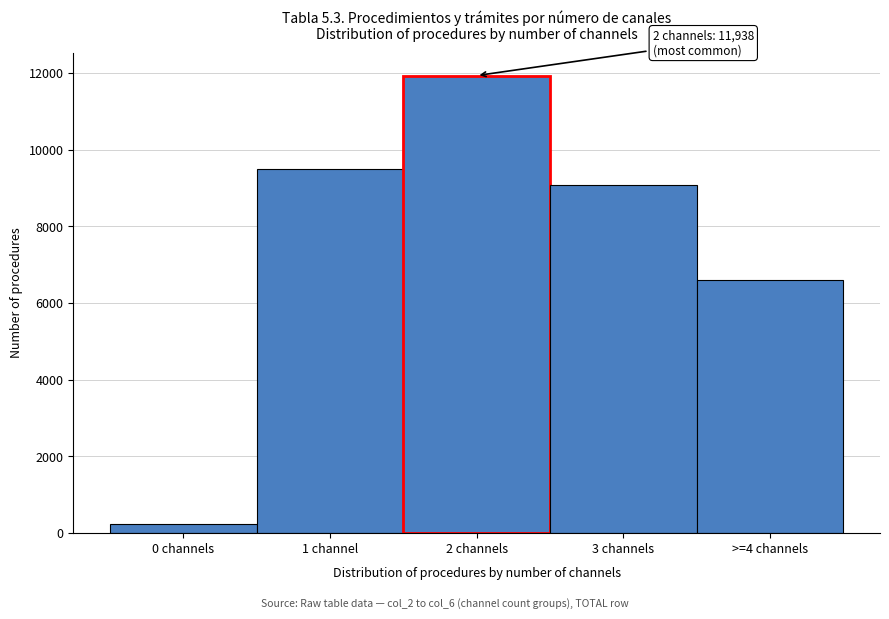

Reading right to left, what are all the values shown in this chart?

6606	9078	11938	9504	247